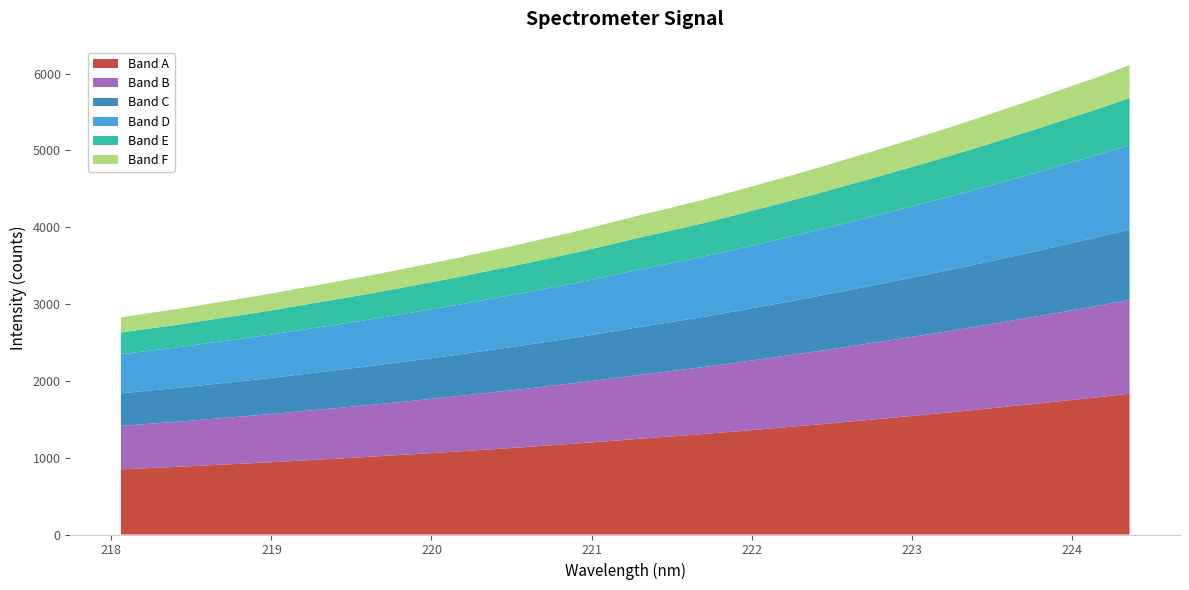

Reading right to left, transcribe all the data shown in this chart.

6109.5	5961.1	5822.6	5683.2	5548.1	5414.7	5285.1	5161.4	5038.1	4918.1	4797.7	4683.1	4571.4	4460.6	4353.1	4255.4	4159.7	4058.3	3957.4	3865.3	3774.0	3687.9	3600.8	3518.8	3439.6	3361.8	3287.8	3216.1	3142.4	3074.7	3011.7	2944.8	2886.6	2827.4